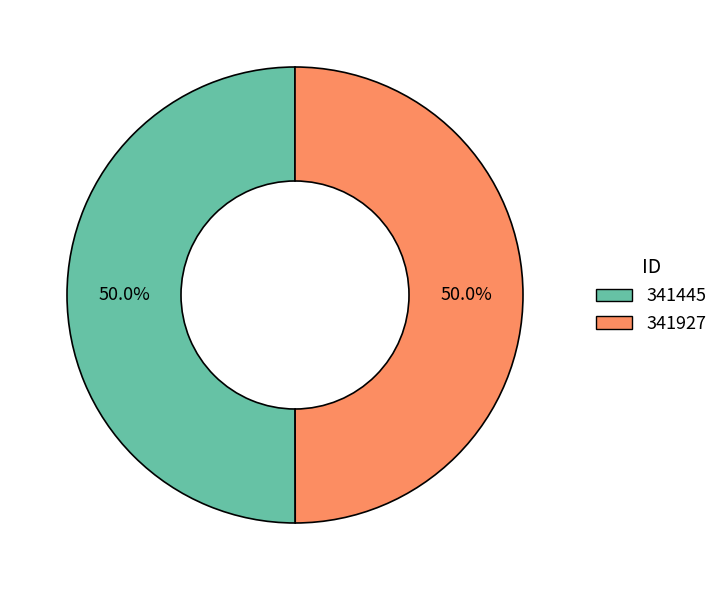

To the nearest percent, what percentage of the pie is 341445?

50%